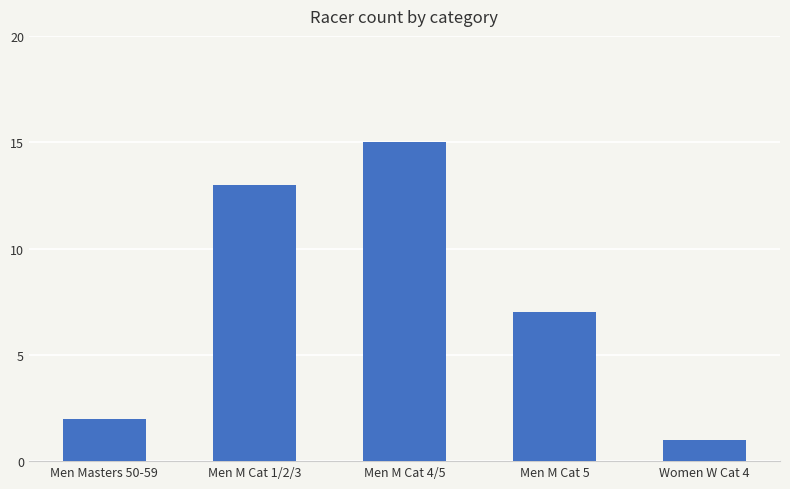

At which label does the data first exceed 7?

Men M Cat 1/2/3